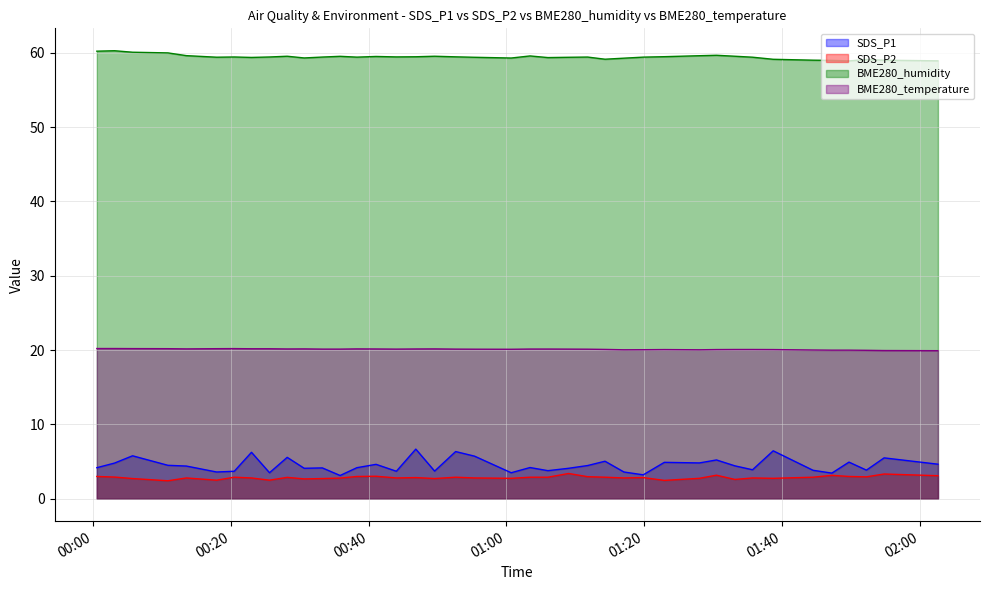

Which series has the widest spread of values?

SDS_P1